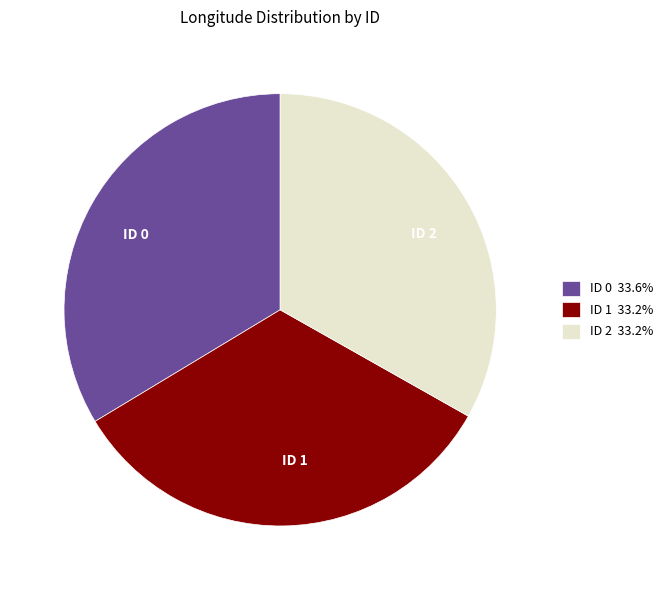

Is ID 2 the majority of the pie?

No